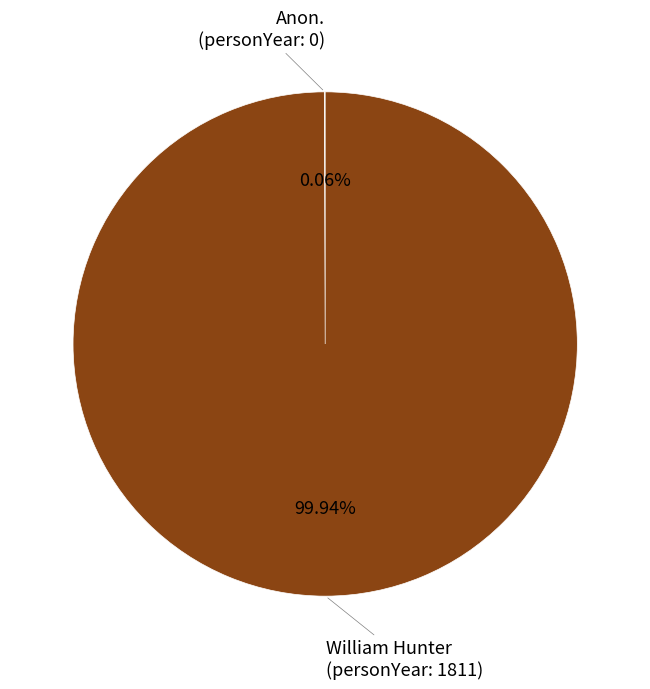

What is the largest slice in the pie chart?

William Hunter